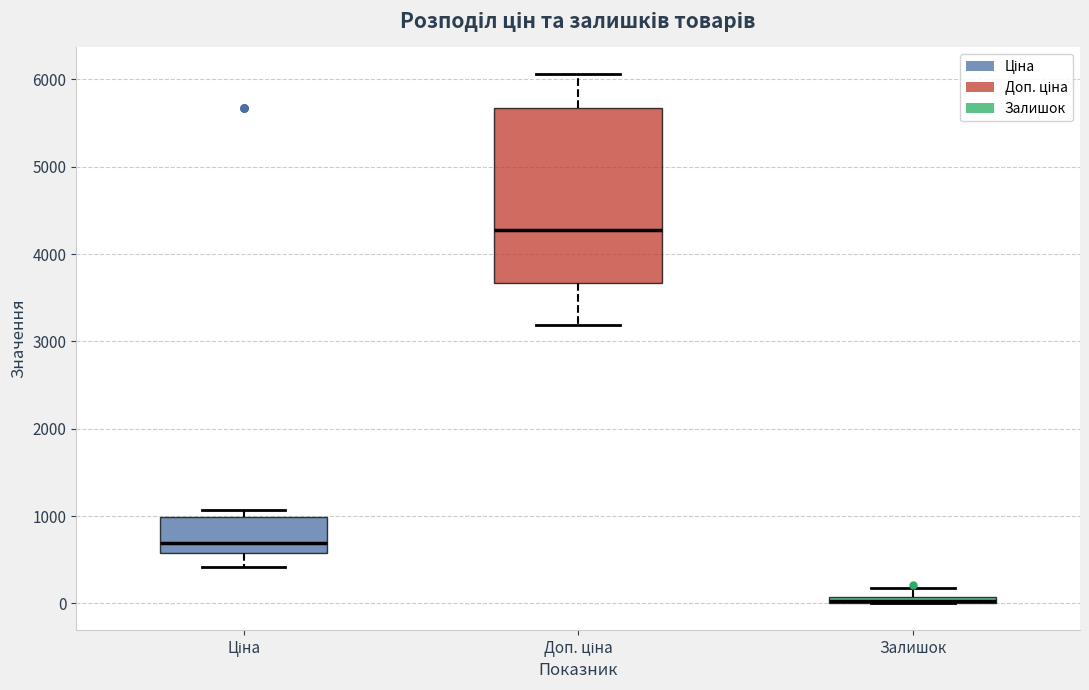

Comparing the boxes themselves (not the whiskers), which one is the tallest?

Доп. ціна